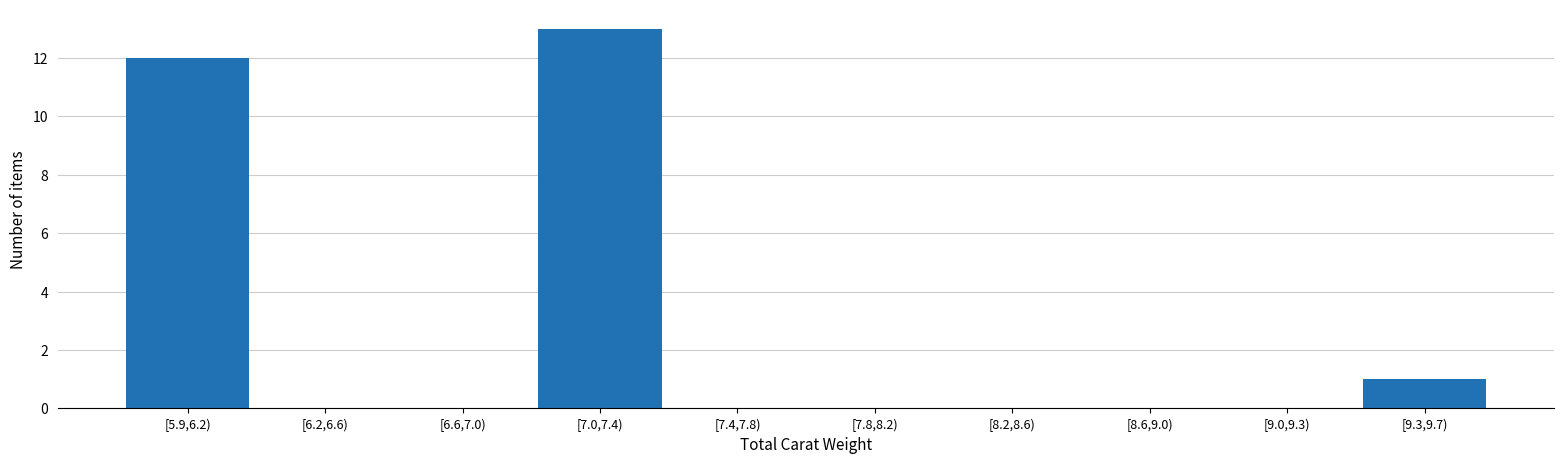

Reading right to left, what are all the values shown in this chart?

[9.3,9.7)=1	[9.0,9.3)=0	[8.6,9.0)=0	[8.2,8.6)=0	[7.8,8.2)=0	[7.4,7.8)=0	[7.0,7.4)=13	[6.6,7.0)=0	[6.2,6.6)=0	[5.9,6.2)=12